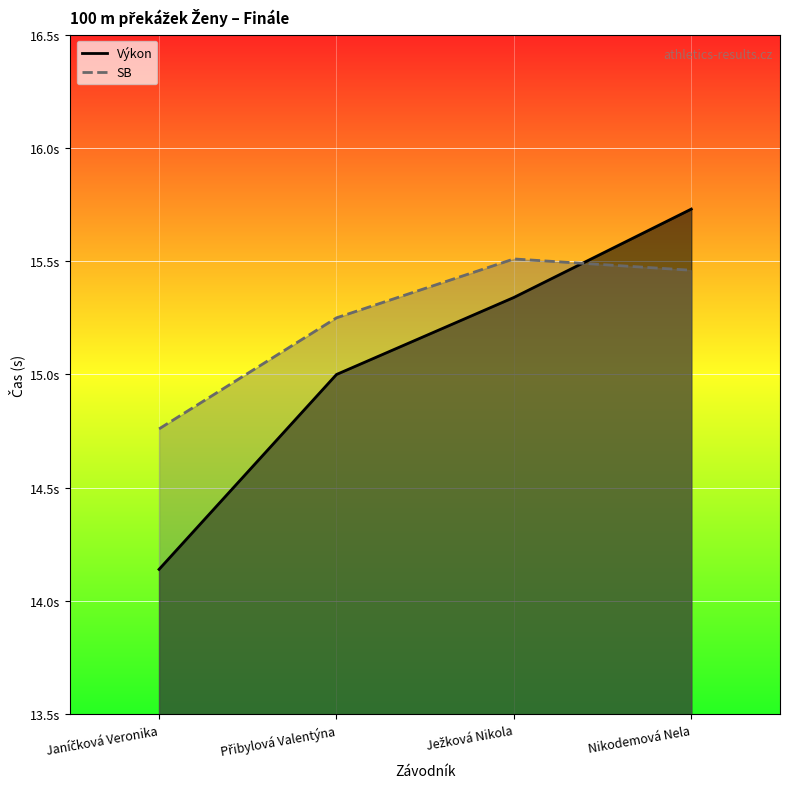

Which series changed the most between Janíčková Veronika and Nikodemová Nela?

Výkon